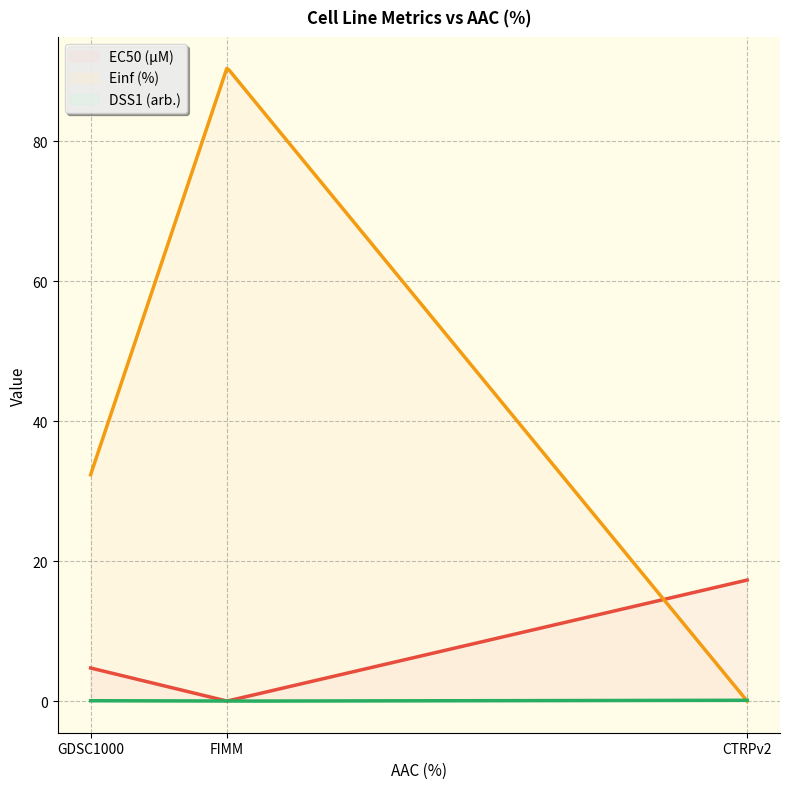

Which has a higher value, GDSC1000 or CTRPv2?

CTRPv2